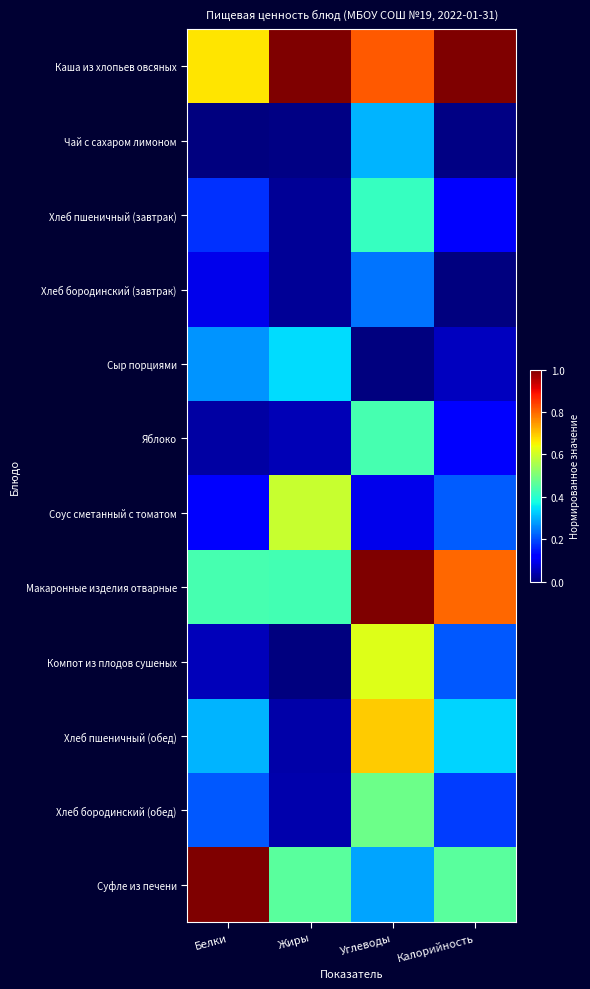

List the series in order of their peak value, lowest first.

Хлеб бородинский (завтрак), Чай с сахаром лимоном, Сыр порциями, Хлеб пшеничный (завтрак), Яблоко, Хлеб бородинский (обед), Соус сметанный с томатом, Компот из плодов сушеных, Хлеб пшеничный (обед), Каша из хлопьев овсяных, Макаронные изделия отварные, Суфле из печени